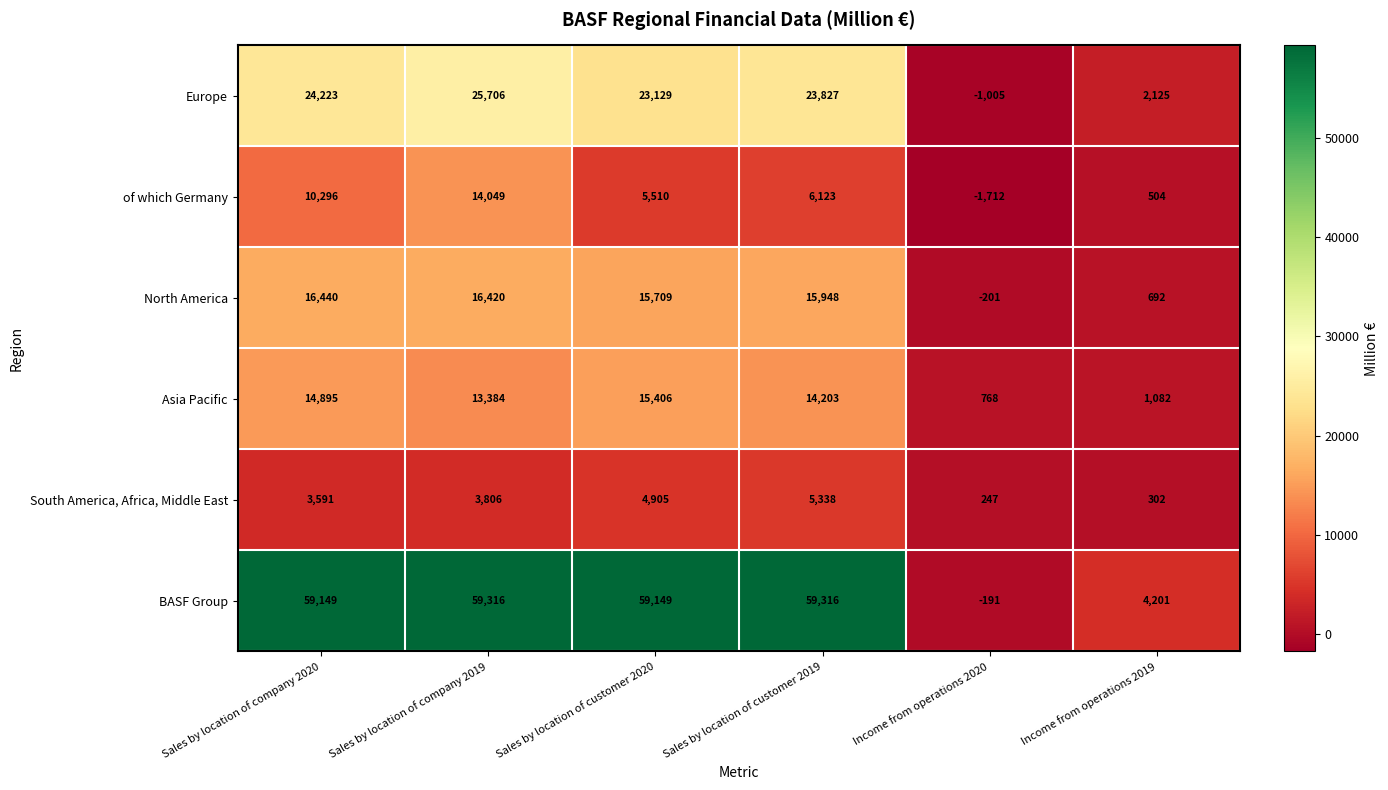

Rank the series by their maximum value, from highest to lowest.

BASF Group, Europe, North America, Asia Pacific, of which Germany, South America, Africa, Middle East